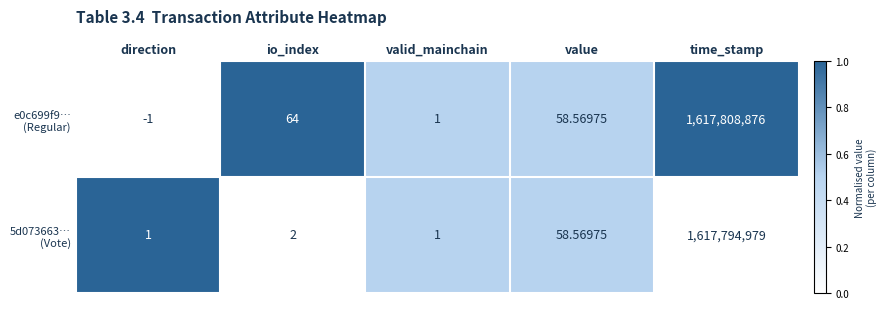

Which label corresponds to the largest value in the chart?

time_stamp